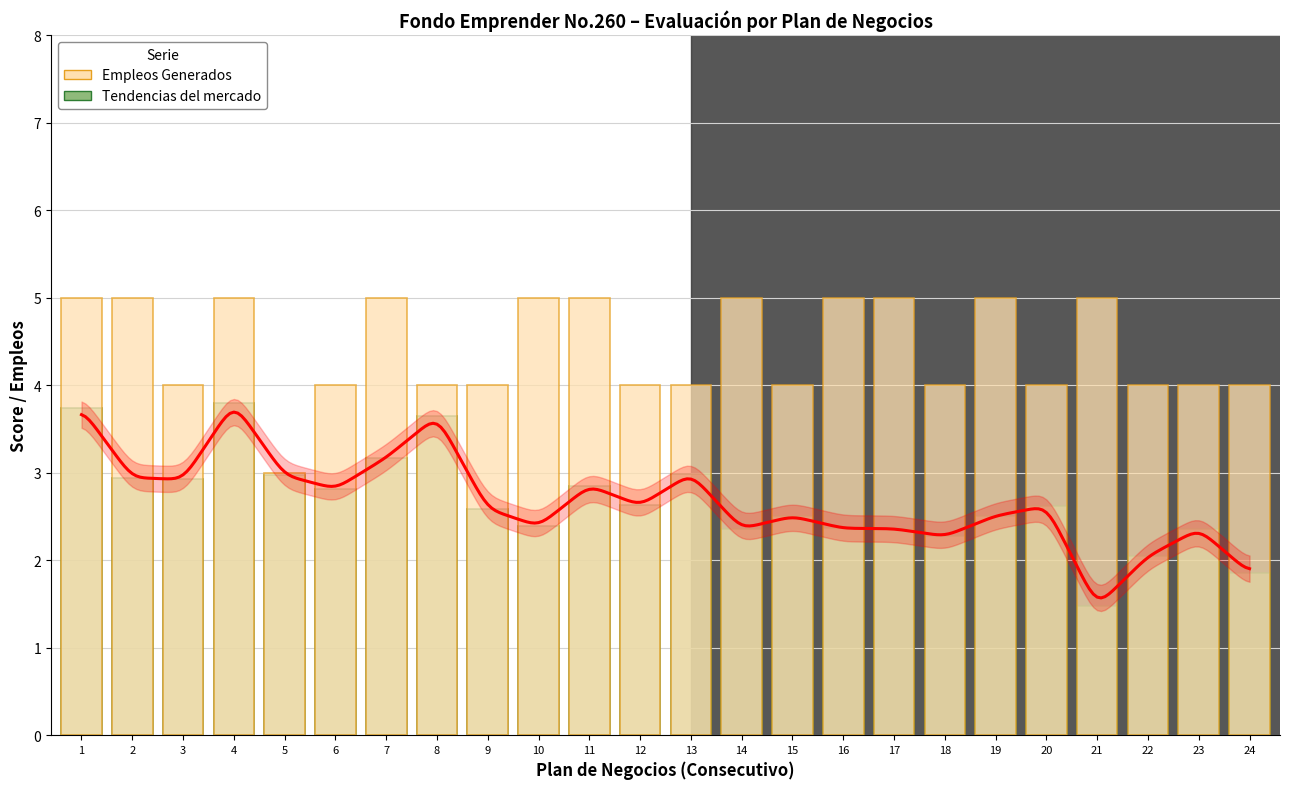

What is the difference between the maximum and minimum values in the Tendencias del mercado (scaled) series?

2.3